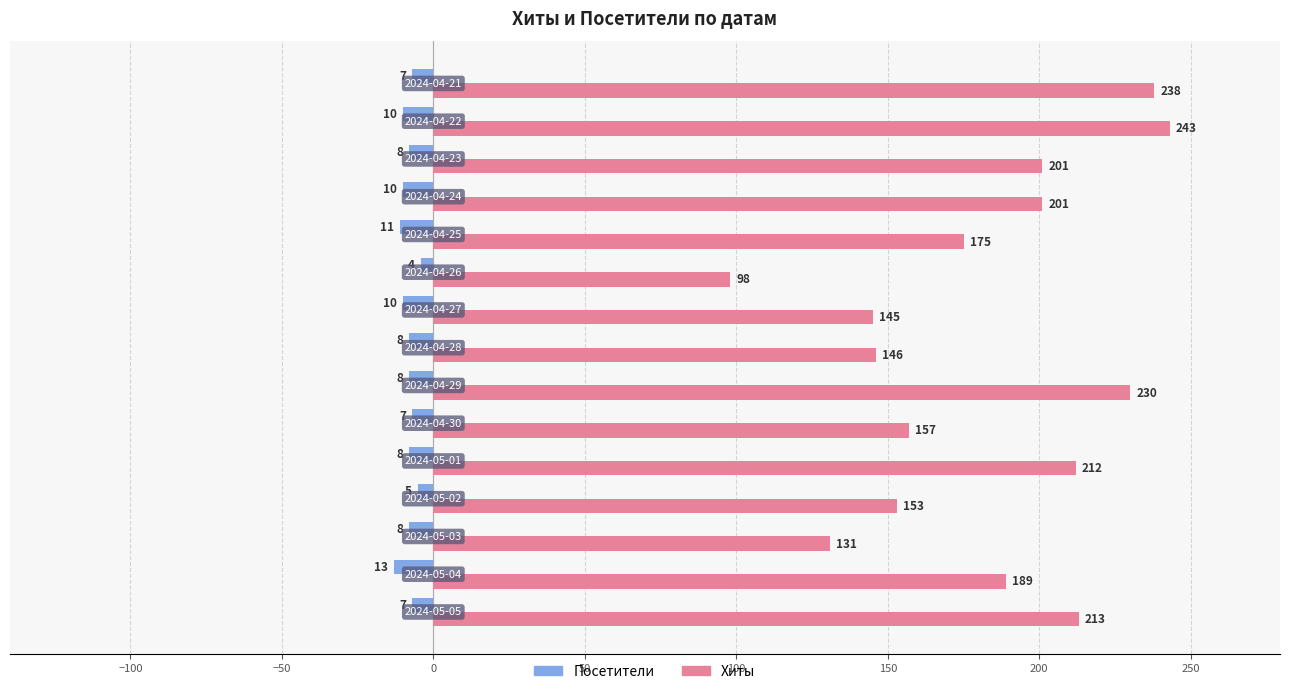

Which series has the largest range (max minus min)?

Хиты